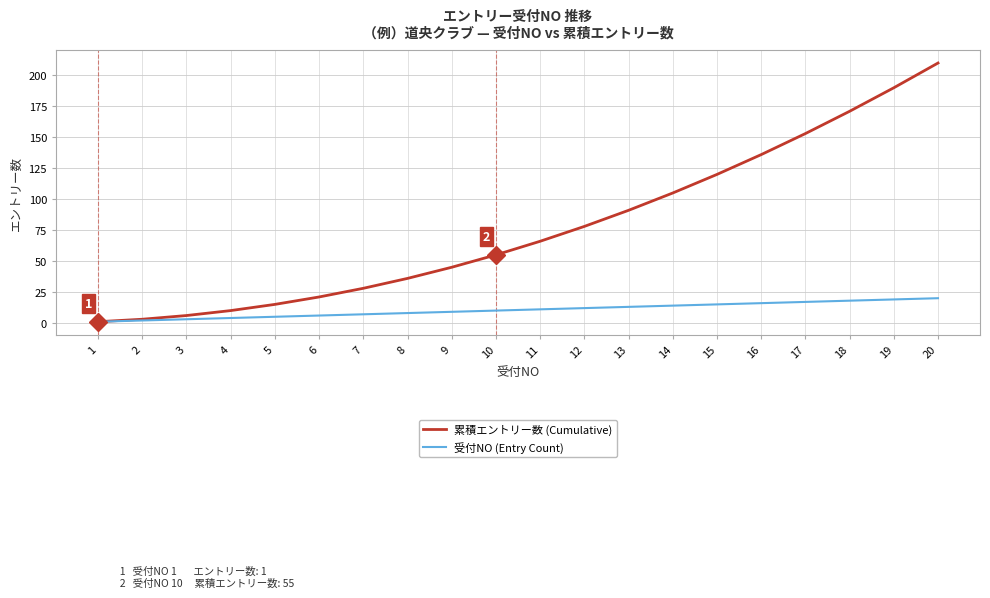

Is this an area chart (filled region under the line)?

No